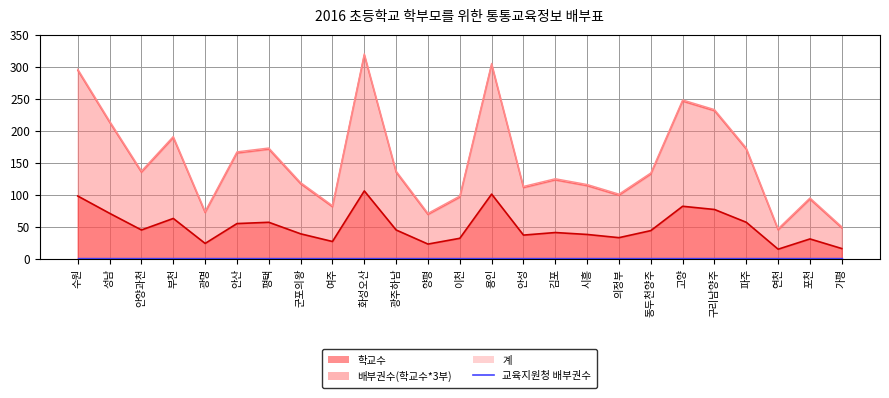

At which label is 학교수 closest to 181?

부천